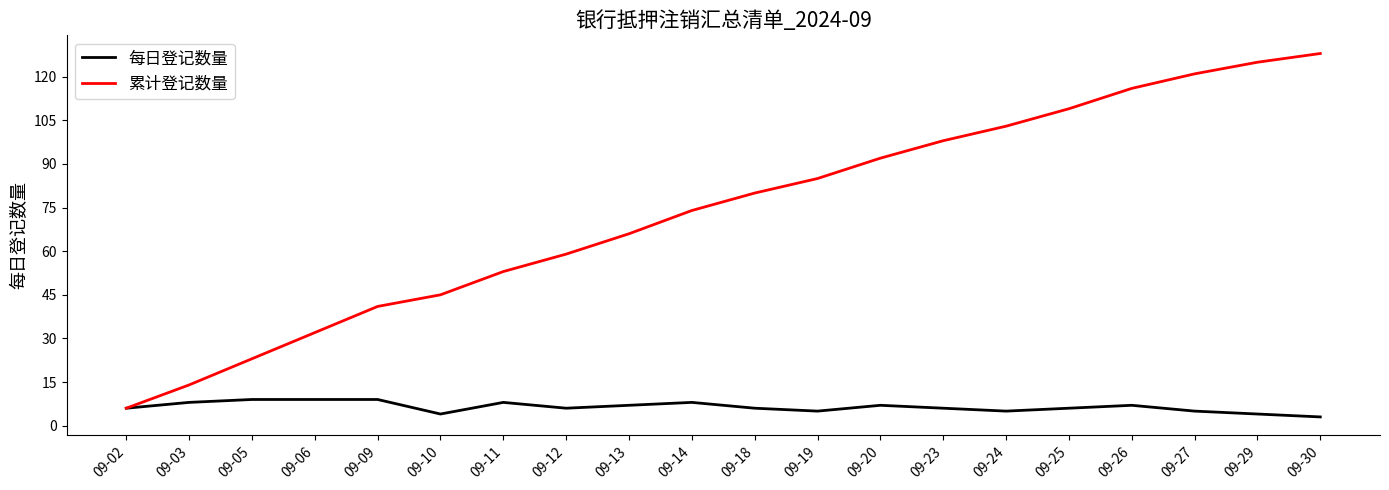

Which series changed the most between 09-02 and 09-06?

累计登记数量